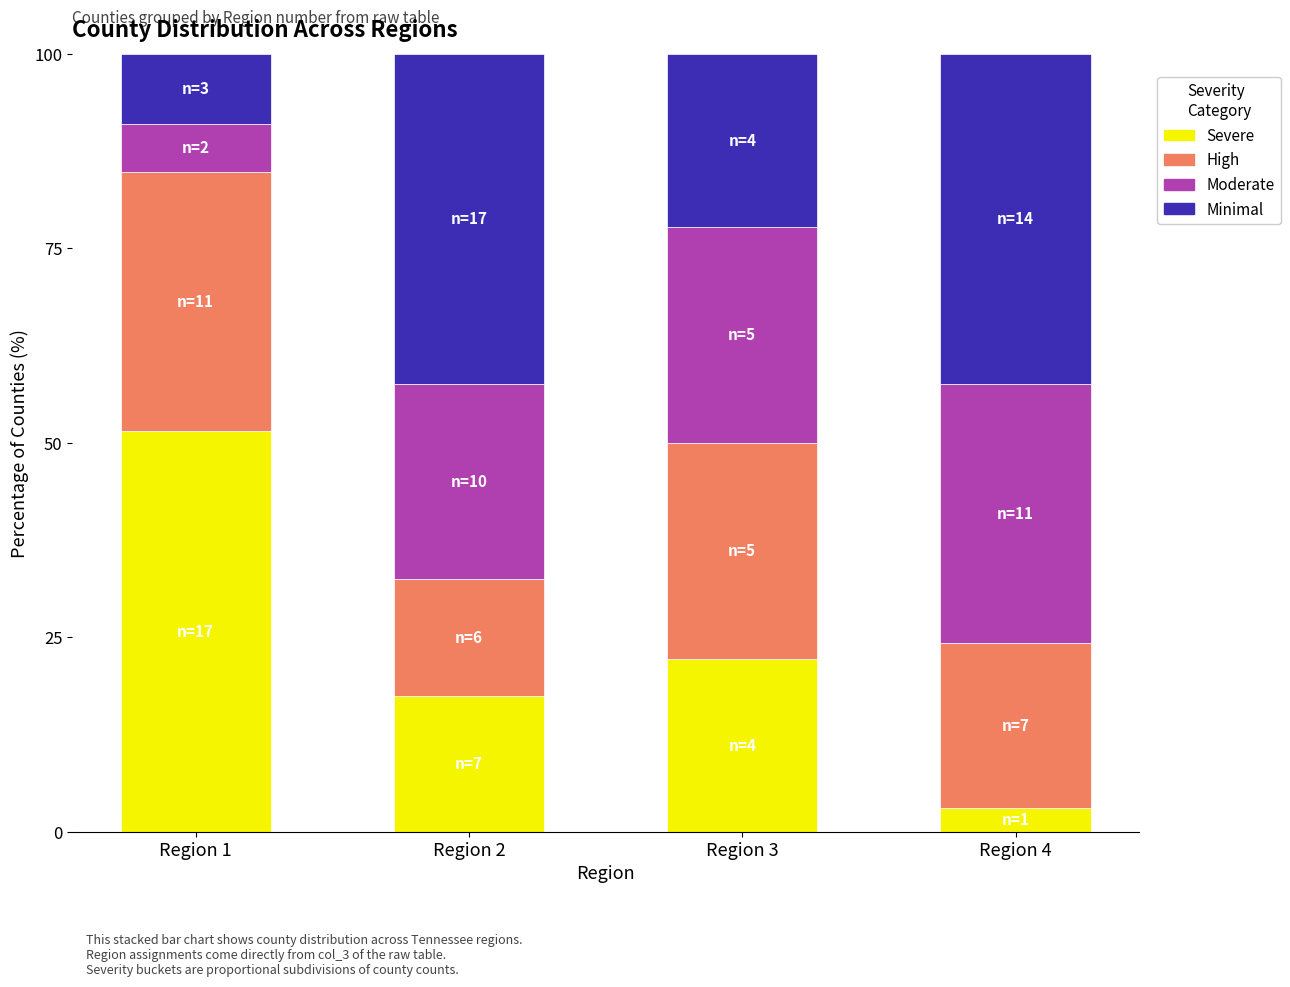

What is the sum of all Severe values?

94.3